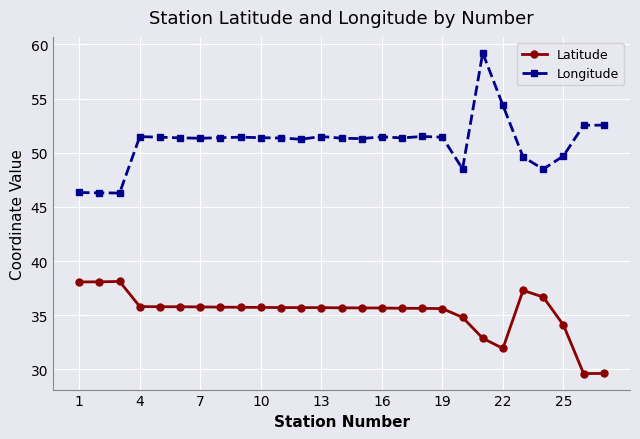

What is the lowest value of the Longitude series?

46.3